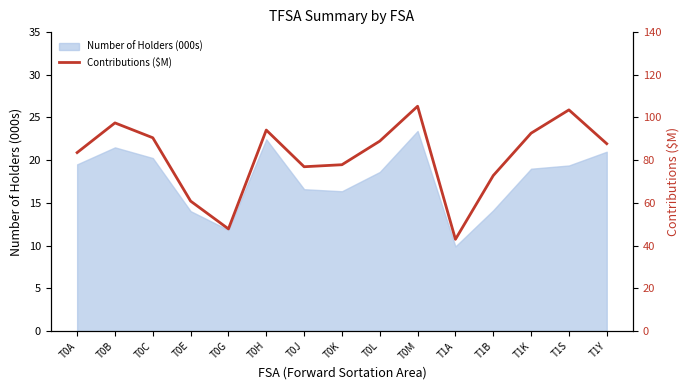

How many interior local peaks (higher than both neighbors) does the data have?

4